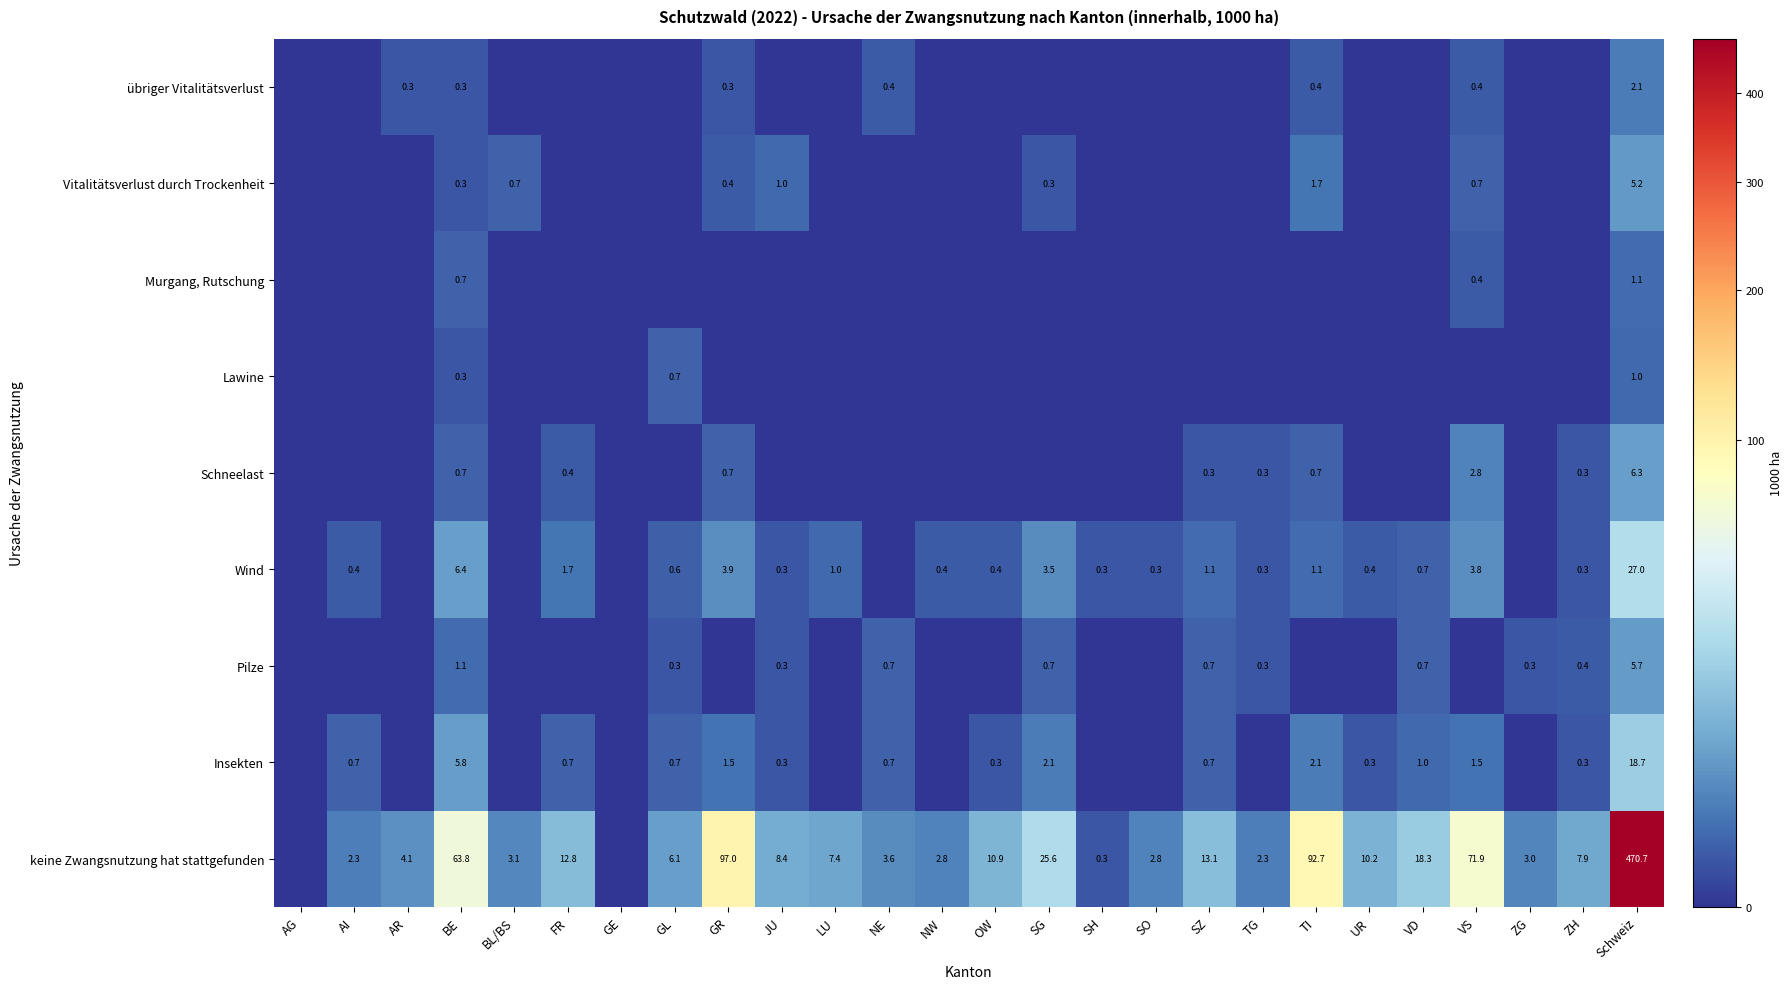

The Insekten series shows 0.7 at NE. True or false?

True